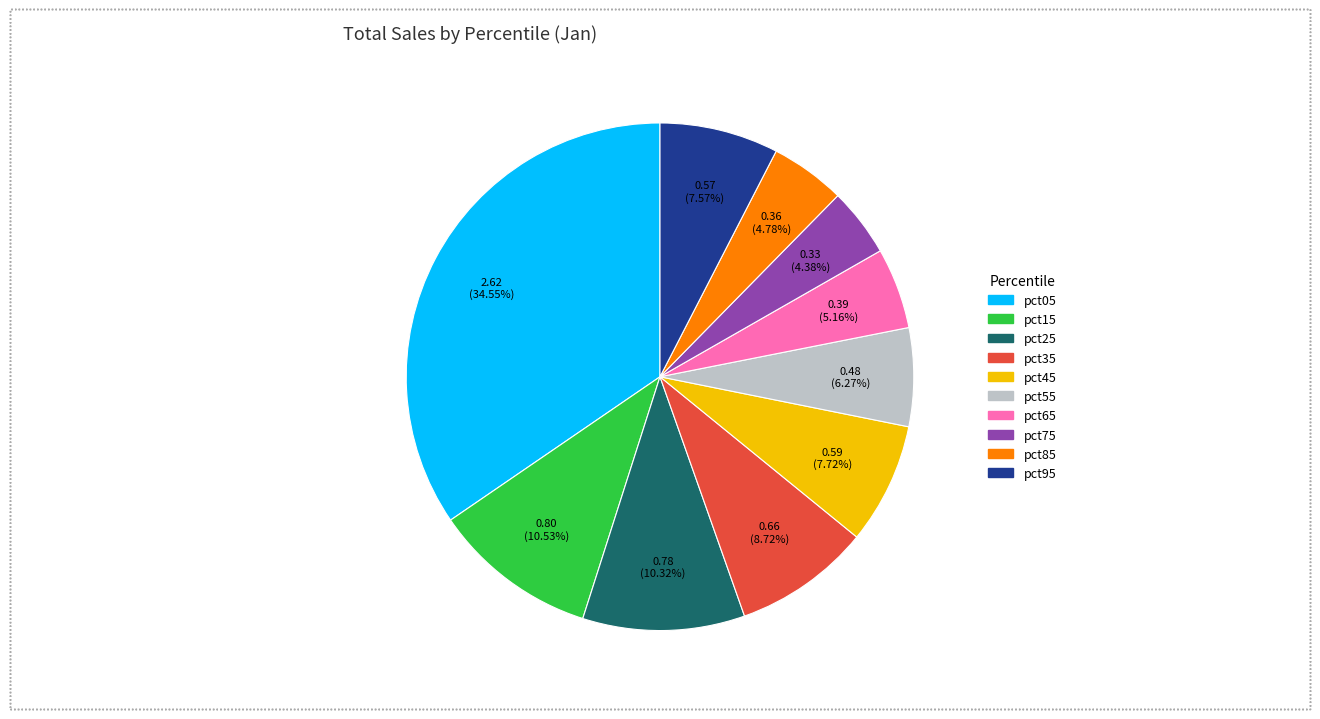

Which category has the biggest portion of the pie?

pct05